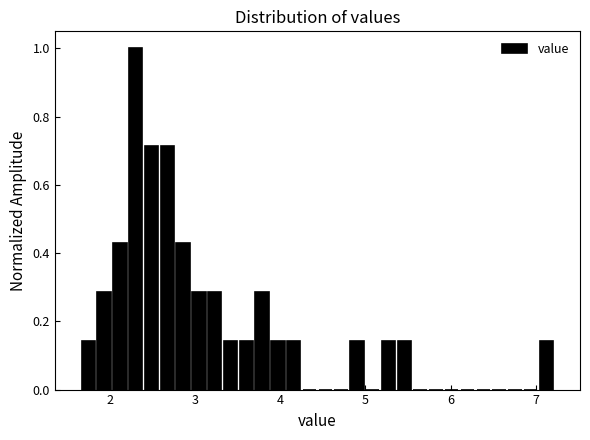

Read against the x-axis, roughly where is the centre of the tallest bar?

2.3